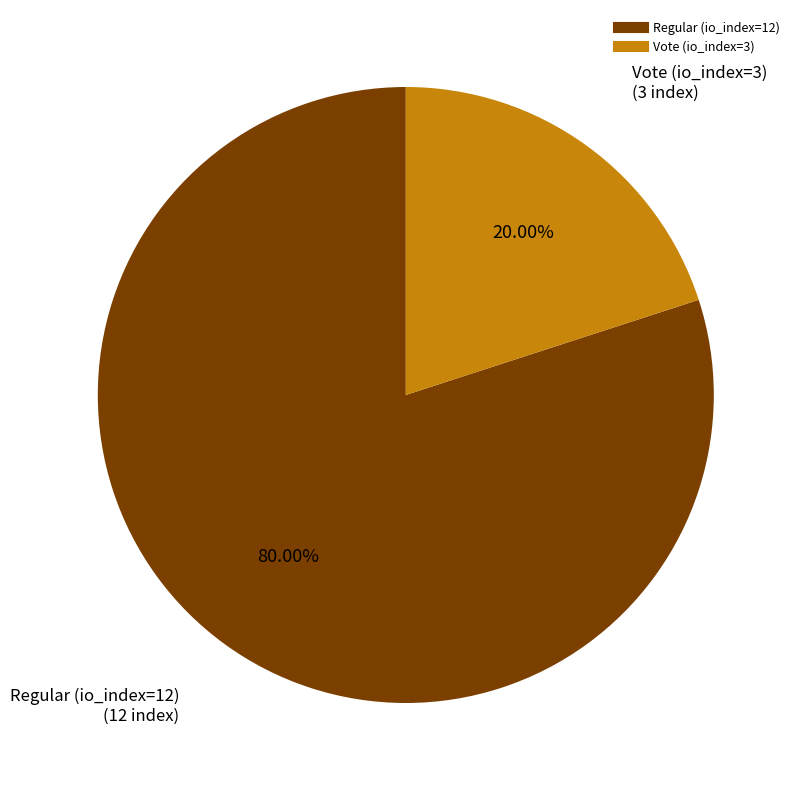

Which category accounts for the majority?

Regular (io_index=12)